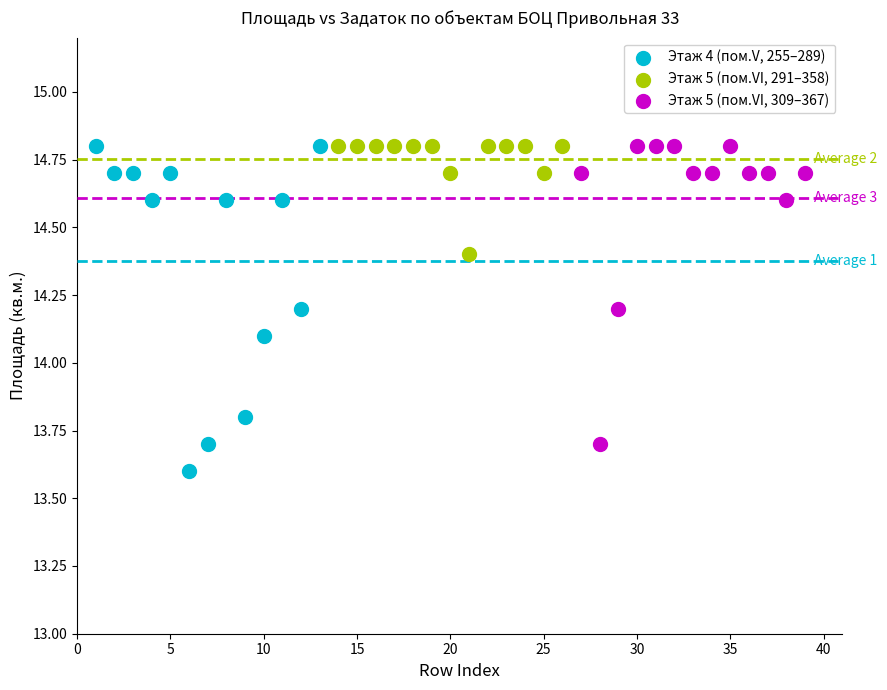

Which series has the largest Y range (max minus min)?

Этаж 4 (пом.V, 255–289)